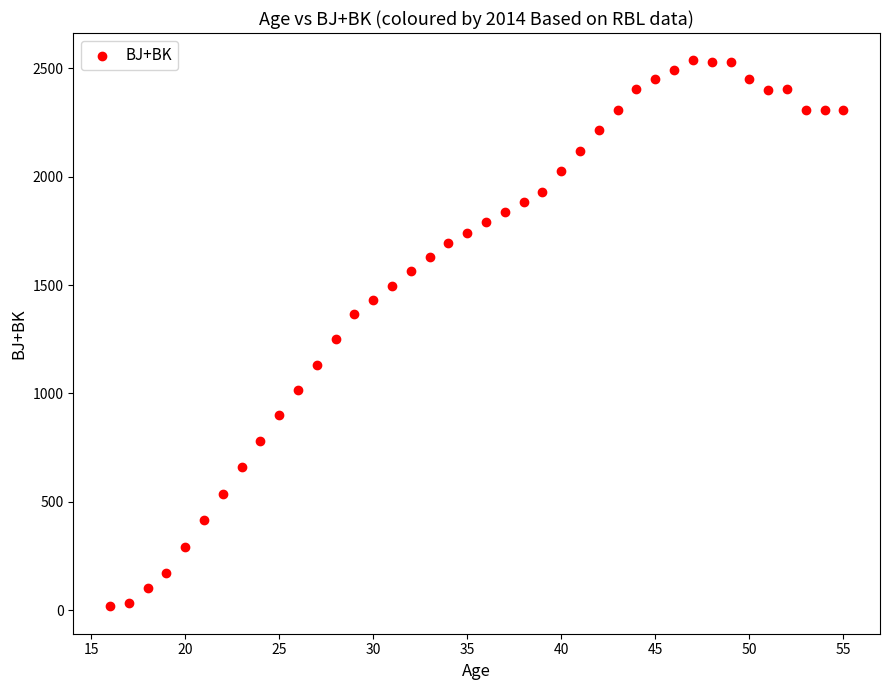

What is the range of Y values (max minus min)?

2519.7